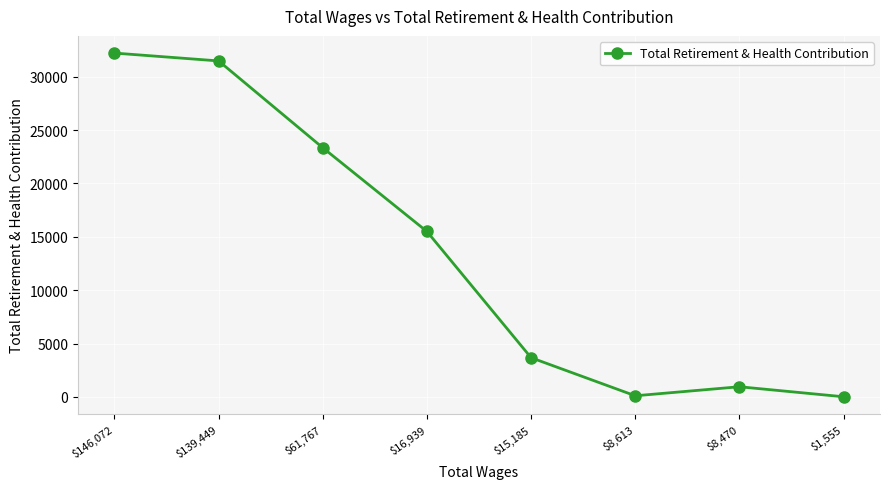

True or false: there are more than 2 points higher than both neighbors.

False